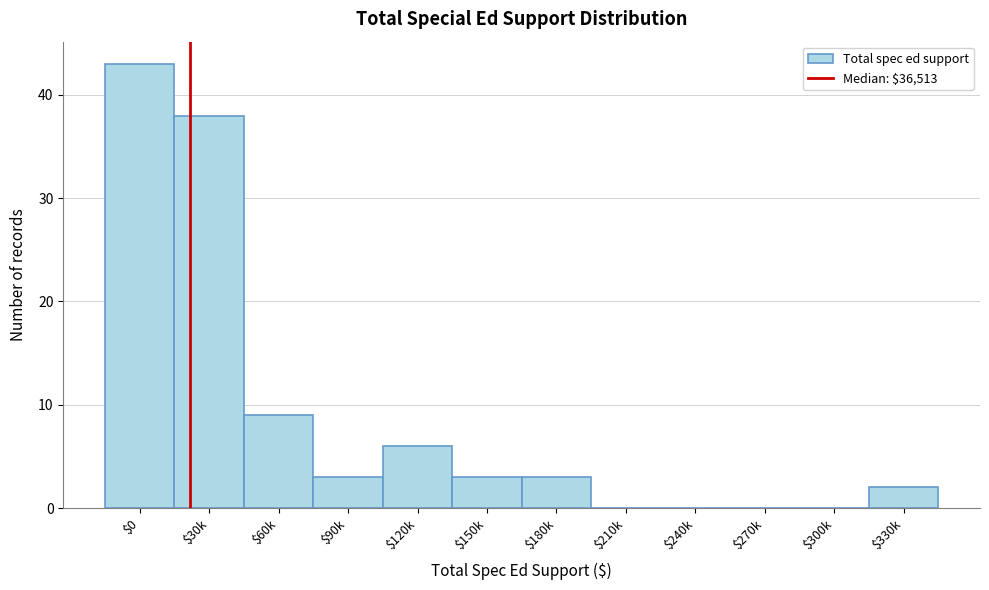

At which category does the chart reach its peak across all series?

$0